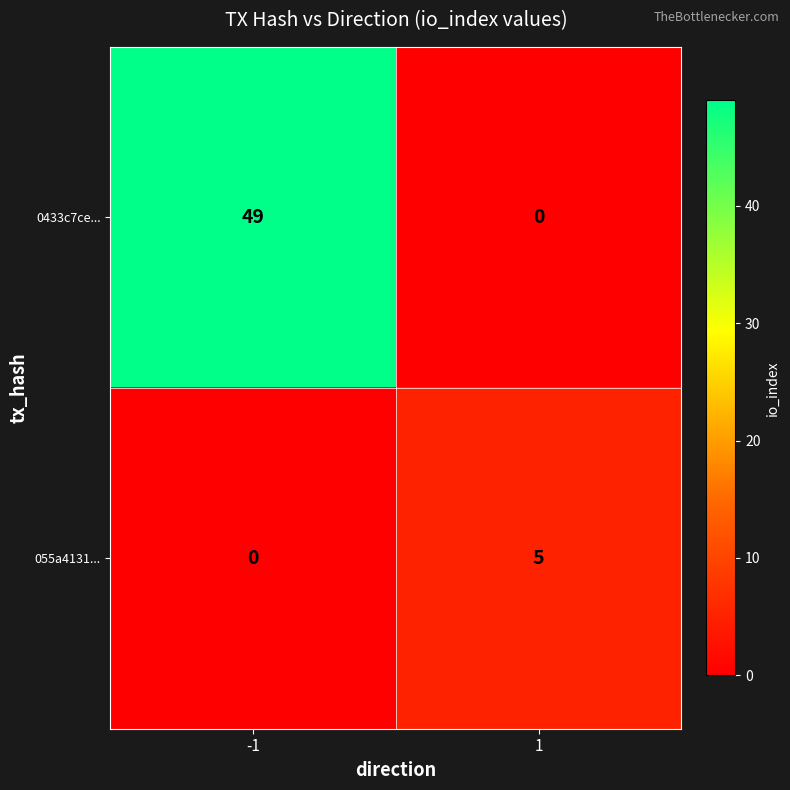

Reading left to right, extract all data points from this chart.

0433c7ce...: -1=49	1=0
055a4131...: -1=0	1=5